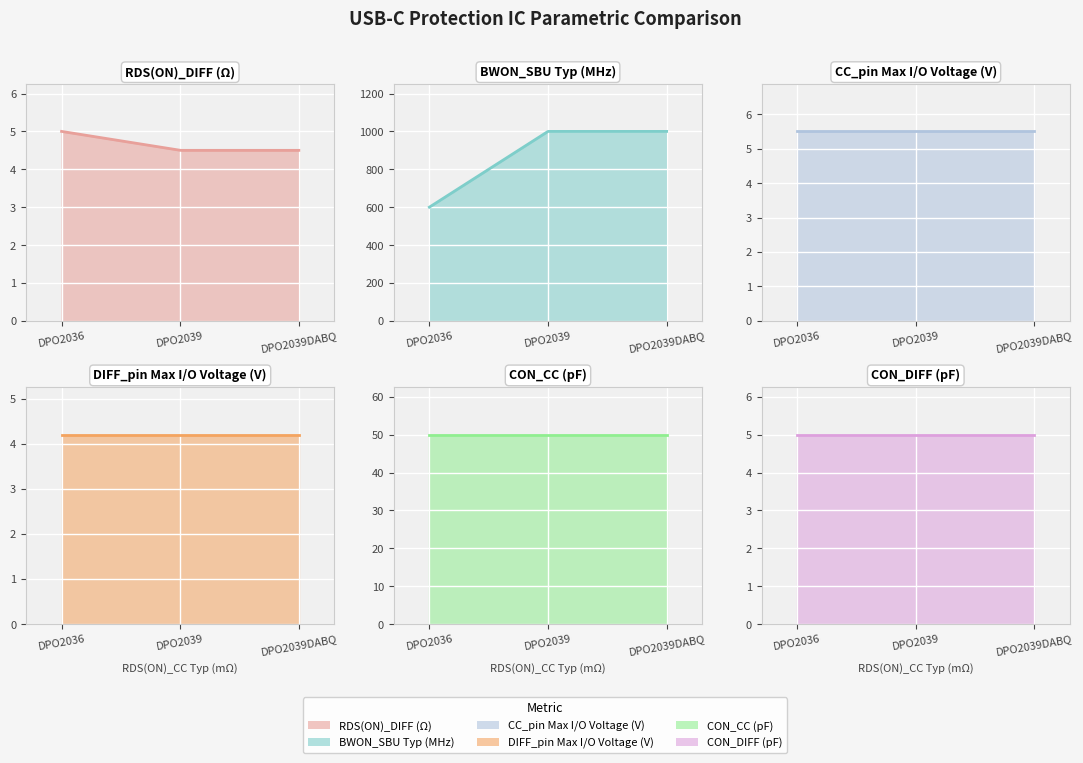

Which has a higher value, DPO2039 or DPO2036?

DPO2036